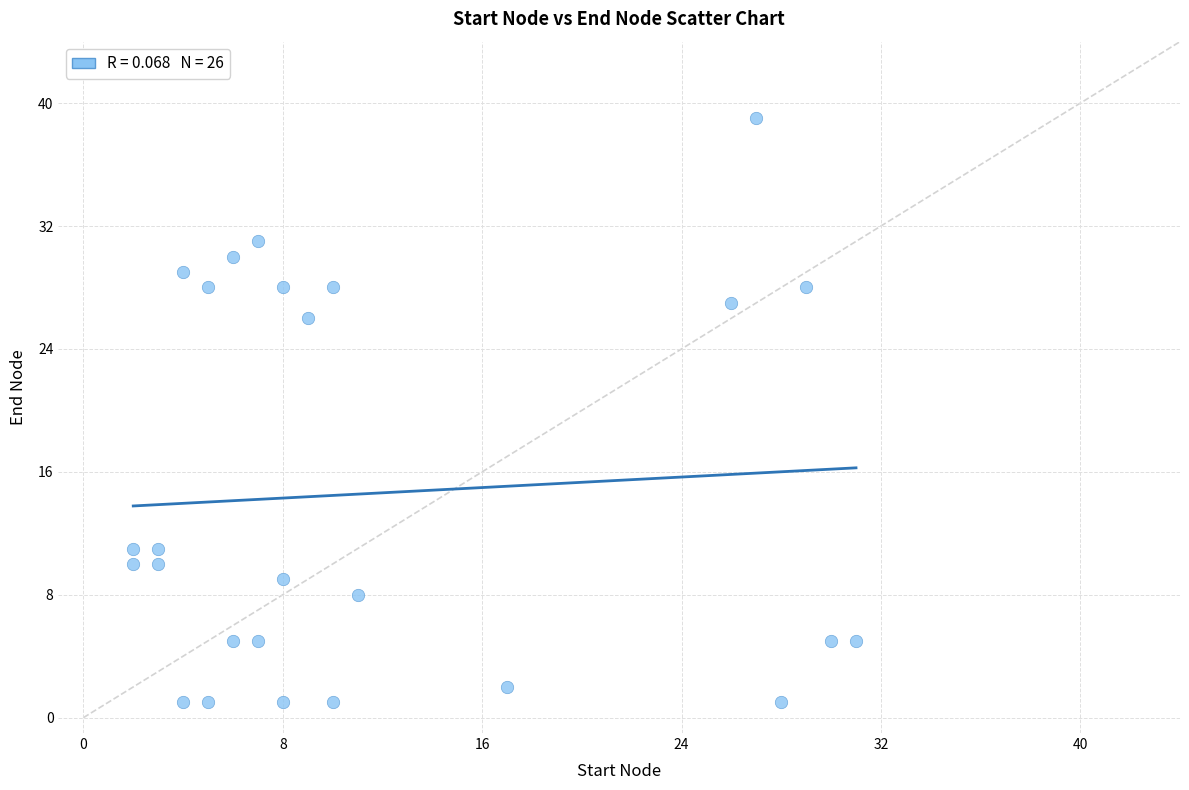

What is the range of Y values (max minus min)?

38